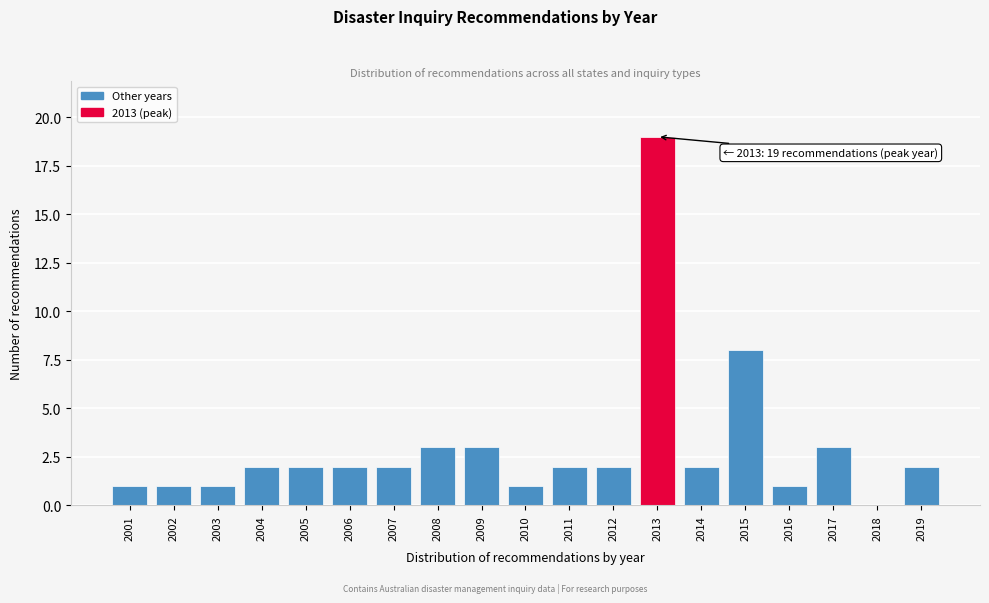

Reading left to right, list all the values displayed in this chart.

2001=1	2002=1	2003=1	2004=2	2005=2	2006=2	2007=2	2008=3	2009=3	2010=1	2011=2	2012=2	2013=19	2014=2	2015=8	2016=1	2017=3	2018=0	2019=2